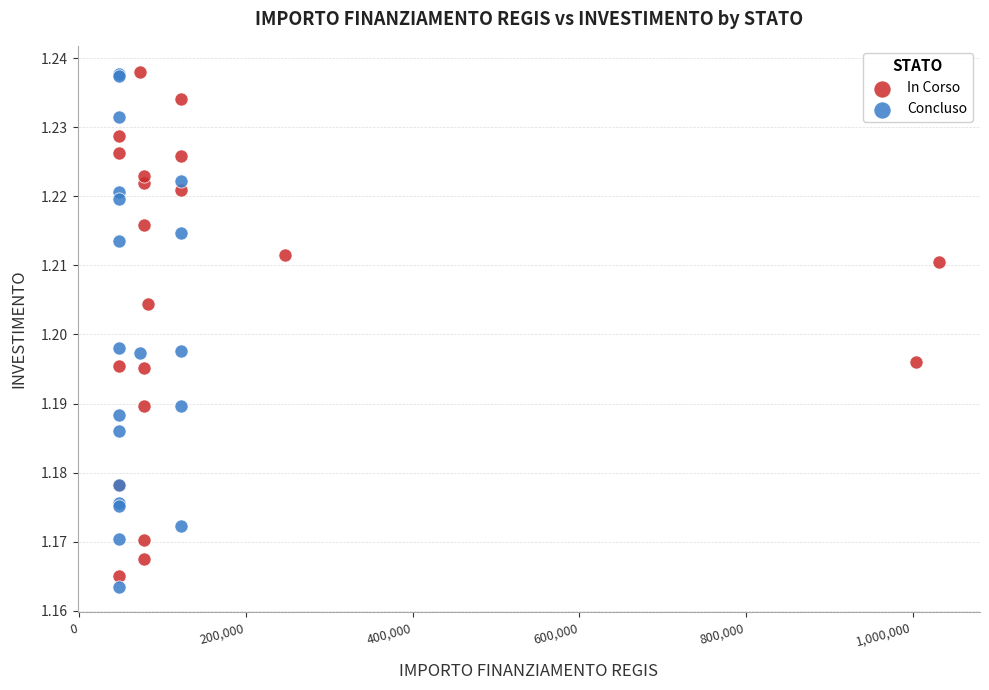

What are all the series names shown in the legend?

In Corso, Concluso